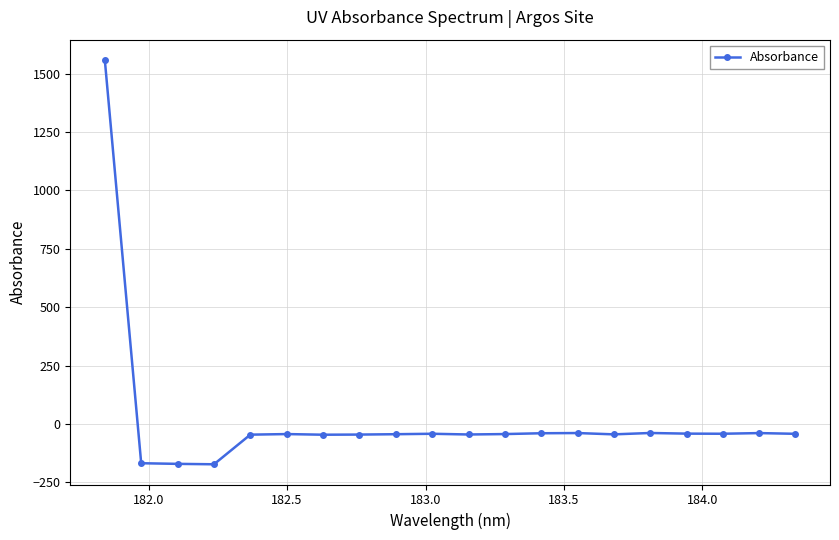

What is the value of the 13th point from the left?

-39.6